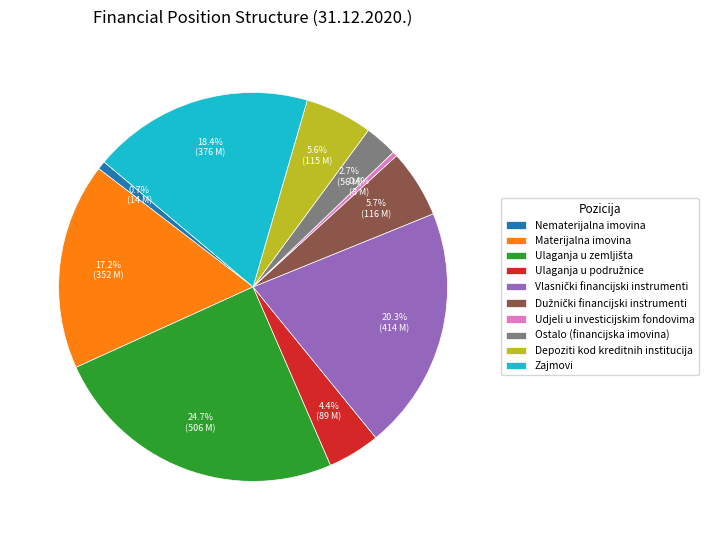

What percentage is NOT represented by Udjeli u investicijskim fondovima?

99.6%